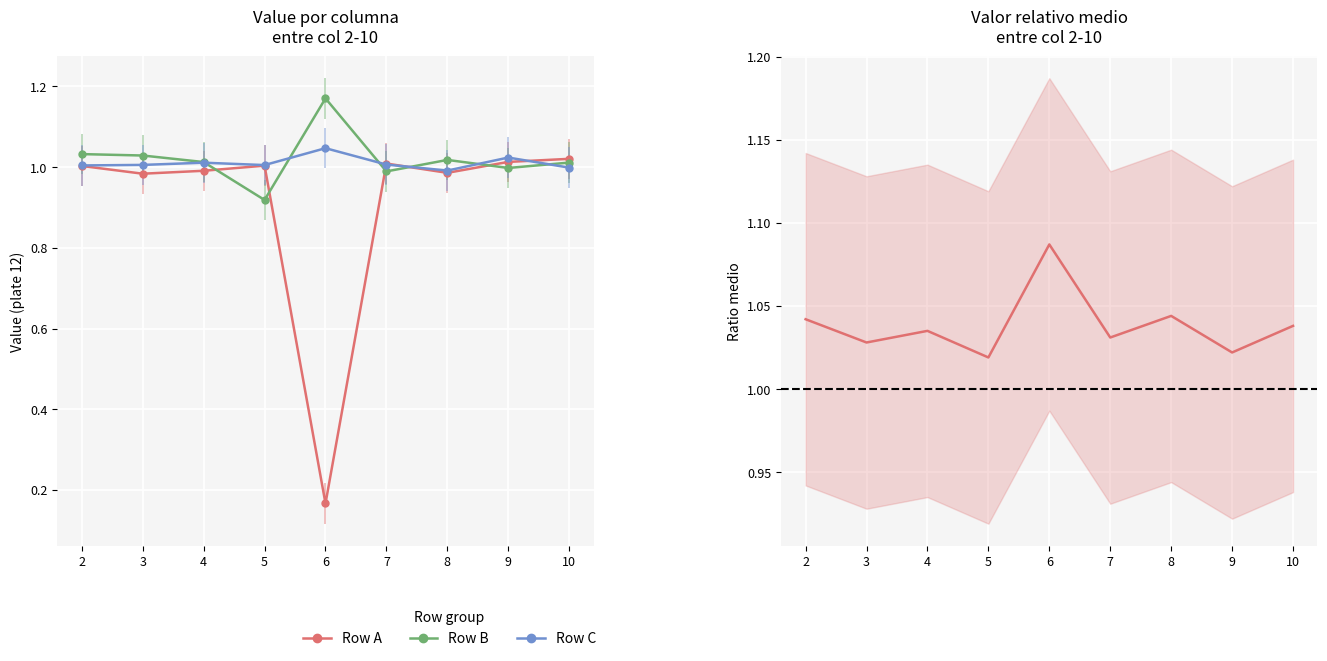

True or false: Row A and Ratio relativo intersect in this chart.

False